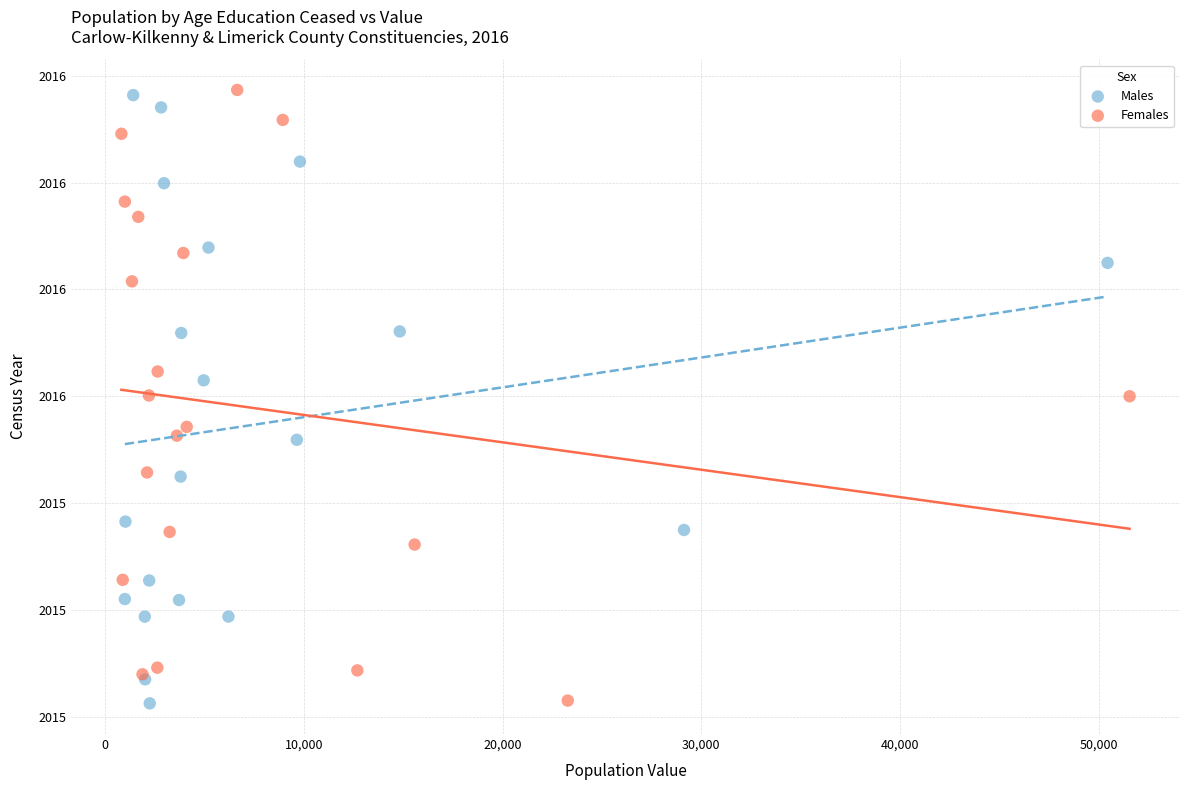

What are all the series names shown in the legend?

Males, Females